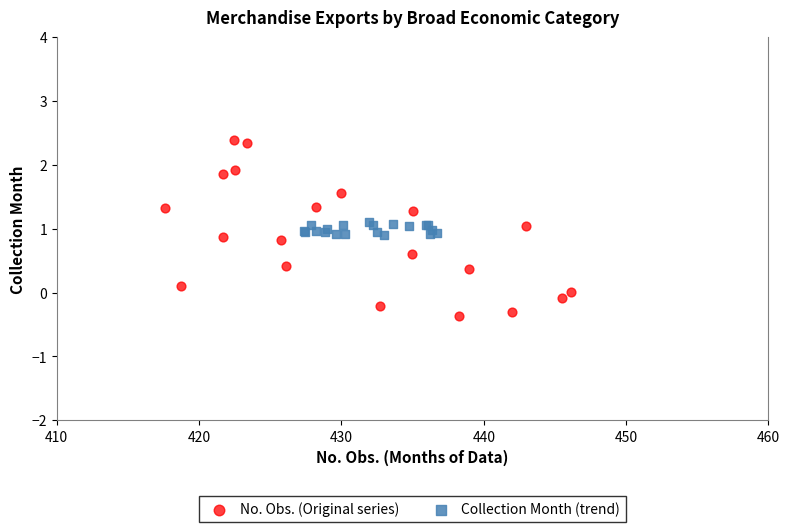

What are all the series names shown in the legend?

No. Obs. (Original series), Collection Month (trend)